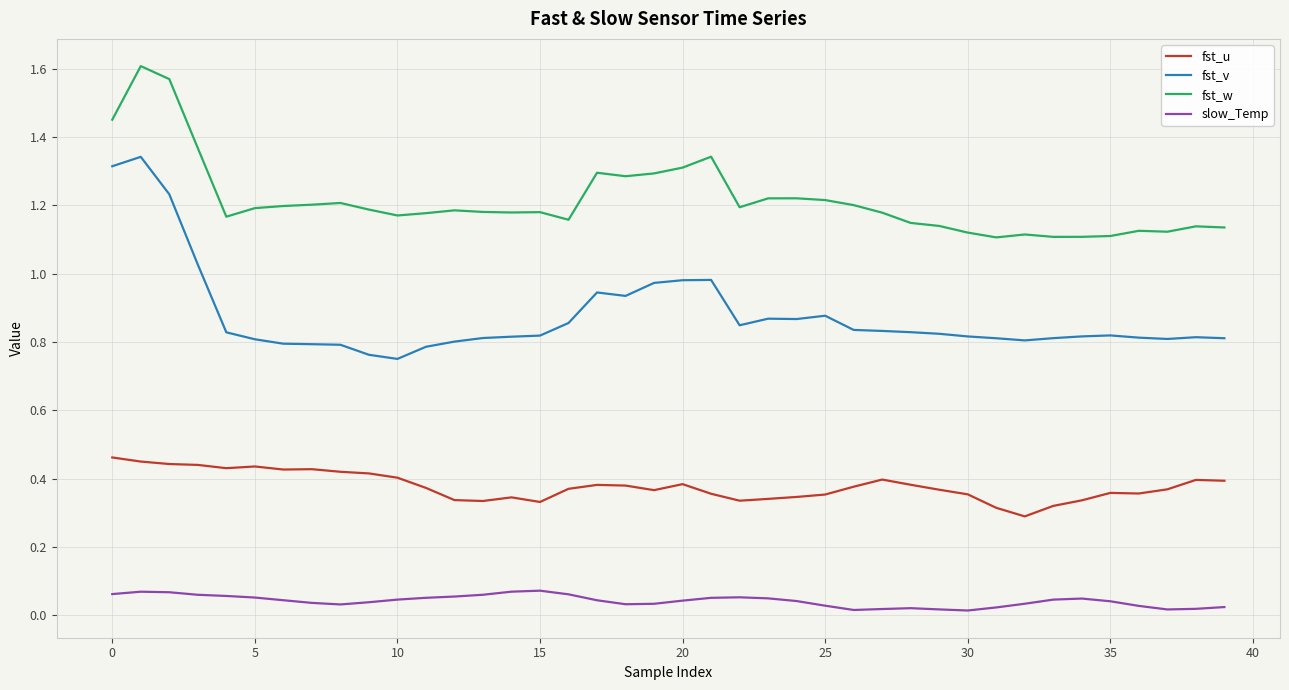

At how many categories does at least one series exceed 1?

40